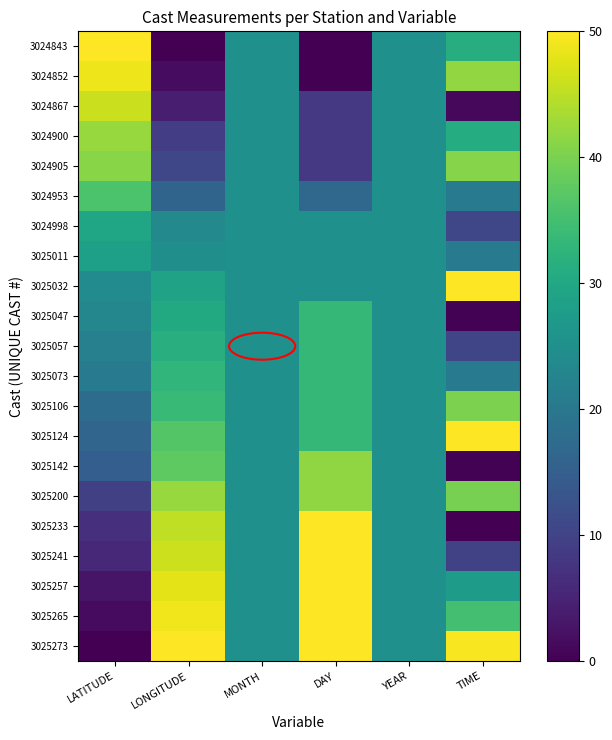

Reading left to right, transcribe all the data shown in this chart.

3024843: LATITUDE=50.0	LONGITUDE=0.0	MONTH=25.0	DAY=0.0	YEAR=25.0	TIME=31.1
3024852: LATITUDE=48.7	LONGITUDE=1.6	MONTH=25.0	DAY=0.0	YEAR=25.0	TIME=42.0
3024867: LATITUDE=46.0	LONGITUDE=4.1	MONTH=25.0	DAY=8.3	YEAR=25.0	TIME=1.1
3024900: LATITUDE=42.3	LONGITUDE=9.1	MONTH=25.0	DAY=8.3	YEAR=25.0	TIME=30.9
3024905: LATITUDE=41.1	LONGITUDE=10.6	MONTH=25.0	DAY=8.3	YEAR=25.0	TIME=40.9
3024953: LATITUDE=35.8	LONGITUDE=16.1	MONTH=25.0	DAY=16.7	YEAR=25.0	TIME=20.7
3024998: LATITUDE=29.5	LONGITUDE=23.5	MONTH=25.0	DAY=25.0	YEAR=25.0	TIME=10.7
3025011: LATITUDE=28.2	LONGITUDE=24.9	MONTH=25.0	DAY=25.0	YEAR=25.0	TIME=20.6
3025032: LATITUDE=24.2	LONGITUDE=28.9	MONTH=25.0	DAY=25.0	YEAR=25.0	TIME=49.8
3025047: LATITUDE=23.1	LONGITUDE=30.3	MONTH=25.0	DAY=33.3	YEAR=25.0	TIME=0.4
3025057: LATITUDE=21.7	LONGITUDE=31.6	MONTH=25.0	DAY=33.3	YEAR=25.0	TIME=10.5
3025073: LATITUDE=20.4	LONGITUDE=32.8	MONTH=25.0	DAY=33.3	YEAR=25.0	TIME=20.5
3025106: LATITUDE=17.6	LONGITUDE=33.7	MONTH=25.0	DAY=33.3	YEAR=25.0	TIME=40.1
3025124: LATITUDE=16.3	LONGITUDE=36.7	MONTH=25.0	DAY=33.3	YEAR=25.0	TIME=50.0
3025142: LATITUDE=14.9	LONGITUDE=37.5	MONTH=25.0	DAY=41.7	YEAR=25.0	TIME=0.2
3025200: LATITUDE=9.6	LONGITUDE=42.2	MONTH=25.0	DAY=41.7	YEAR=25.0	TIME=39.7
3025233: LATITUDE=6.9	LONGITUDE=45.2	MONTH=25.0	DAY=50.0	YEAR=25.0	TIME=0.0
3025241: LATITUDE=5.5	LONGITUDE=46.2	MONTH=25.0	DAY=50.0	YEAR=25.0	TIME=9.9
3025257: LATITUDE=2.8	LONGITUDE=48.0	MONTH=25.0	DAY=50.0	YEAR=25.0	TIME=27.4
3025265: LATITUDE=1.4	LONGITUDE=49.0	MONTH=25.0	DAY=50.0	YEAR=25.0	TIME=35.0
3025273: LATITUDE=0.0	LONGITUDE=50.0	MONTH=25.0	DAY=50.0	YEAR=25.0	TIME=49.6